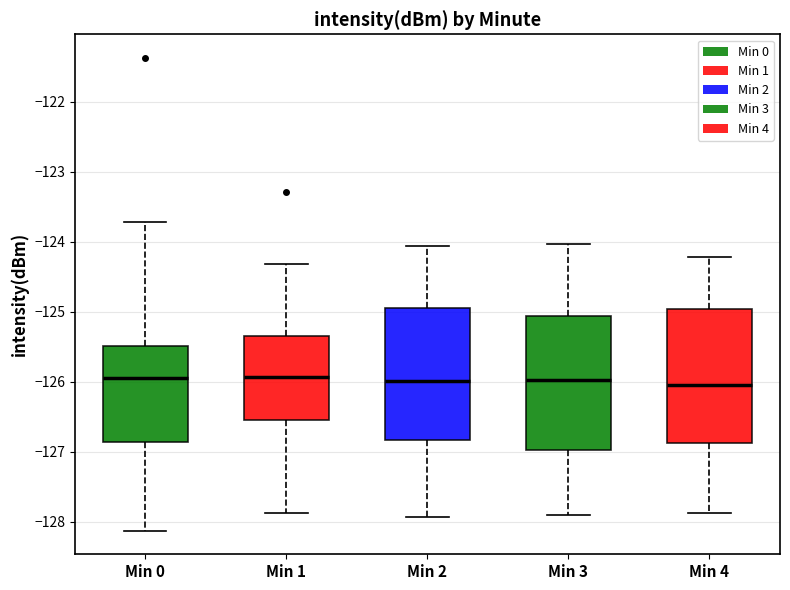

Reading left to right, transcribe this box plot: for each box, give where its median line is, the range the box spans, and where its two whiskers end, as read against the y-axis. The values are not printed on the chart, so give them approximately, as read against the axis.

Min 0: median -126.0, box -126.9 to -125.5, whiskers -128.1 to -123.7
Min 1: median -125.9, box -126.5 to -125.3, whiskers -127.9 to -124.3
Min 2: median -126.0, box -126.8 to -124.9, whiskers -127.9 to -124.1
Min 3: median -126.0, box -127.0 to -125.1, whiskers -127.9 to -124.0
Min 4: median -126.0, box -126.9 to -125.0, whiskers -127.9 to -124.2